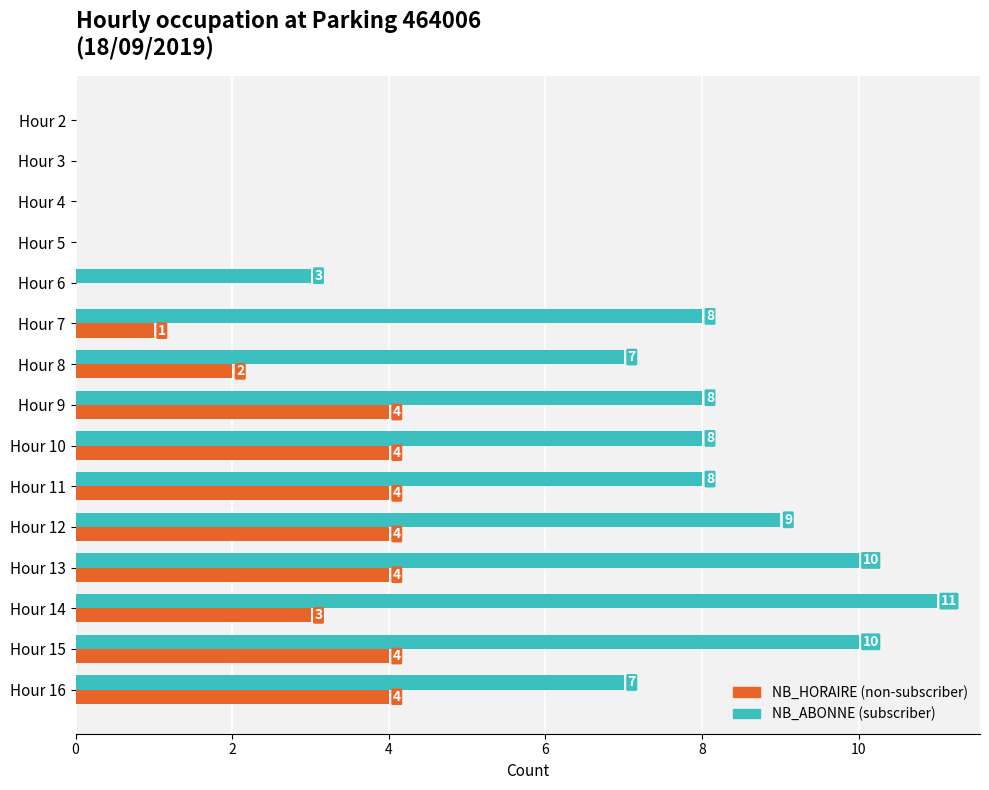

What value does the NB_HORAIRE (non-subscriber) series have at Hour 14?

3